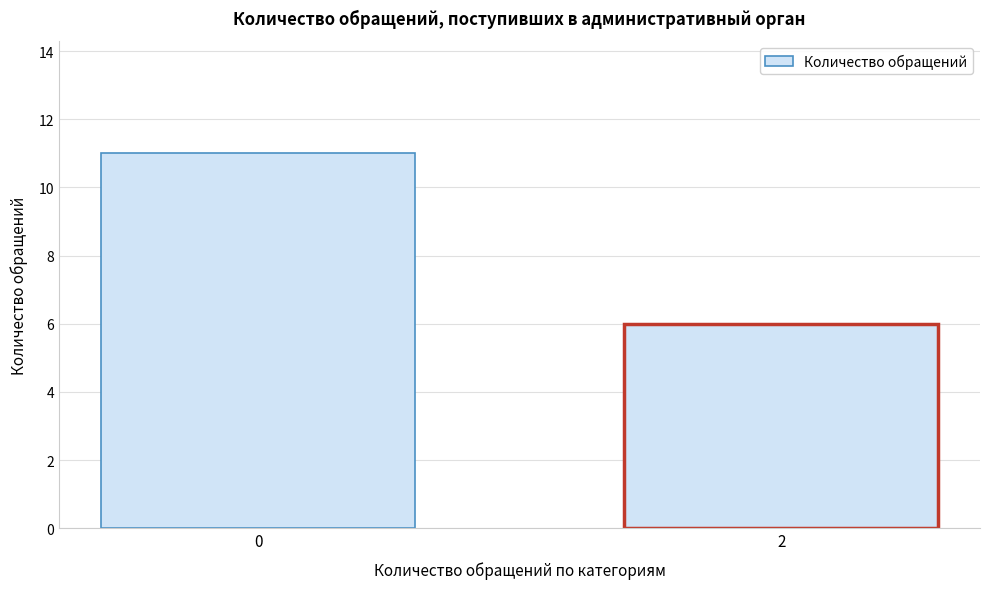

Reading right to left, extract all data points from this chart.

2=6	0=11